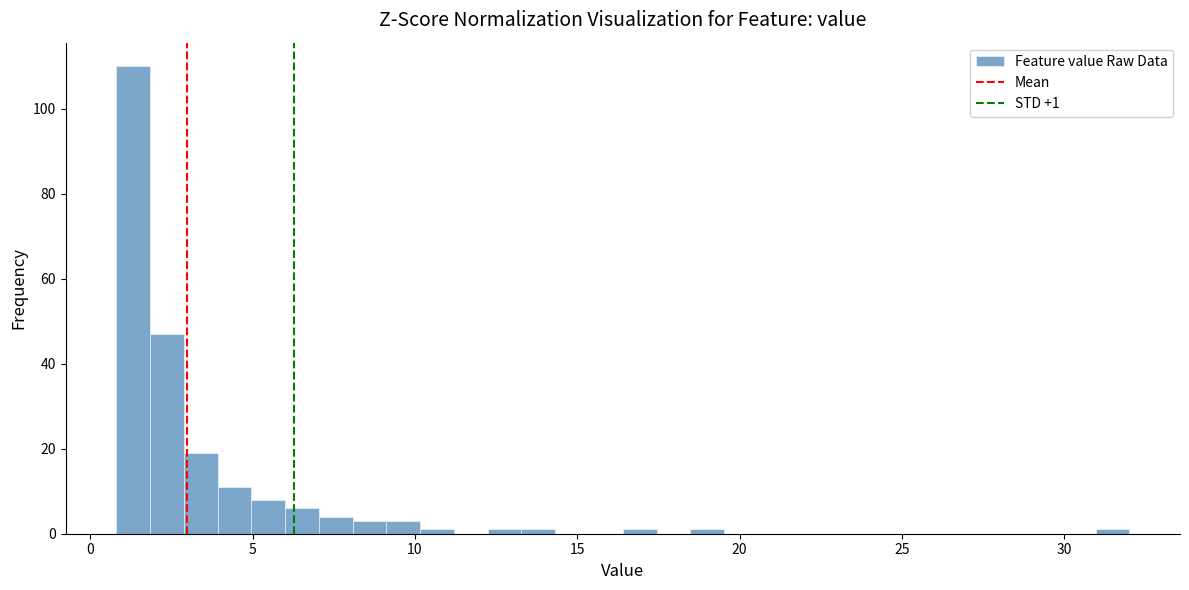

Around what value on the x-axis is the tallest bar? Give the approximate position of its centre, as read against the axis.

1.5